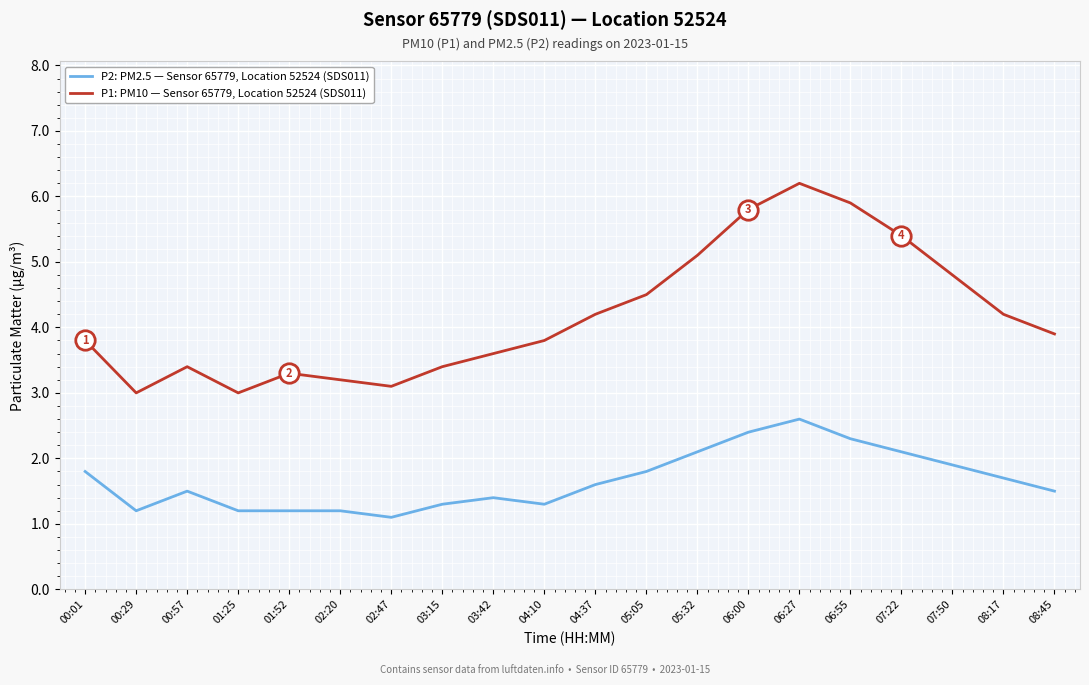

Between 00:57 and 06:27, which series saw the biggest shift?

P1: PM10 — Sensor 65779, Location 52524 (SDS011)